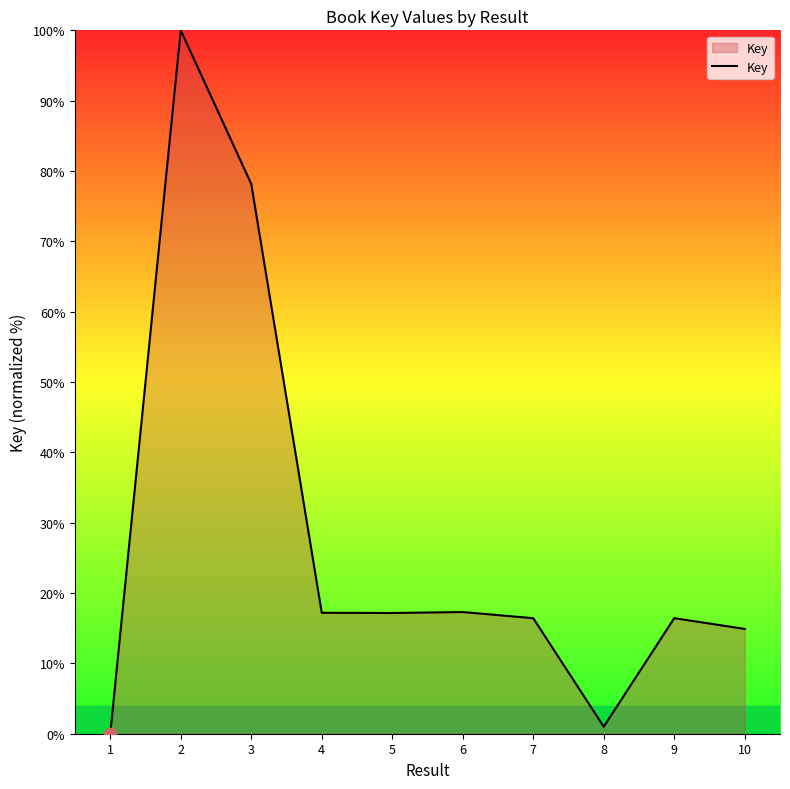

What is the change in value from 6 to 10?

-2.4